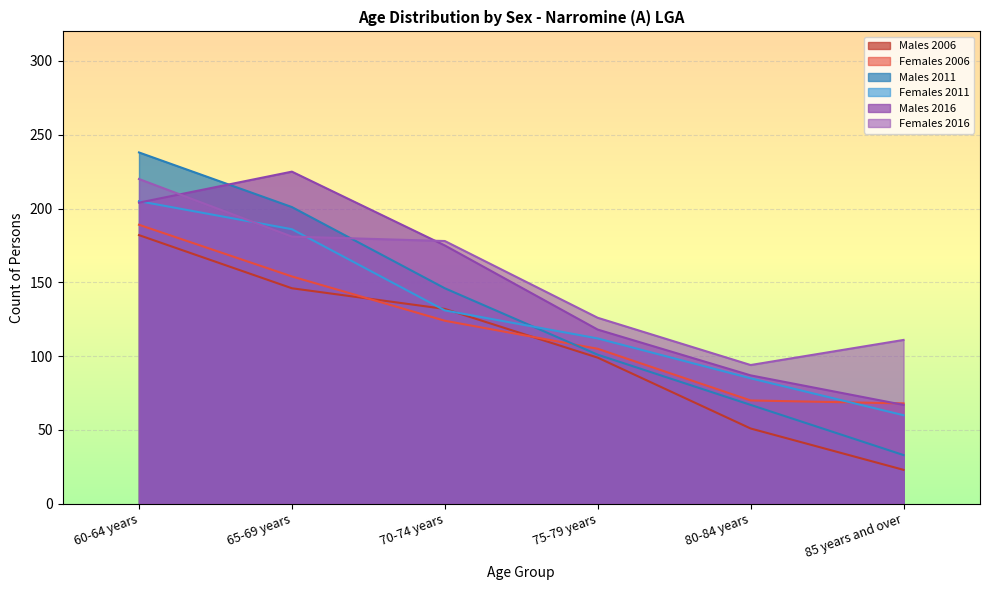

What is the sum of all Males 2016 values?

876